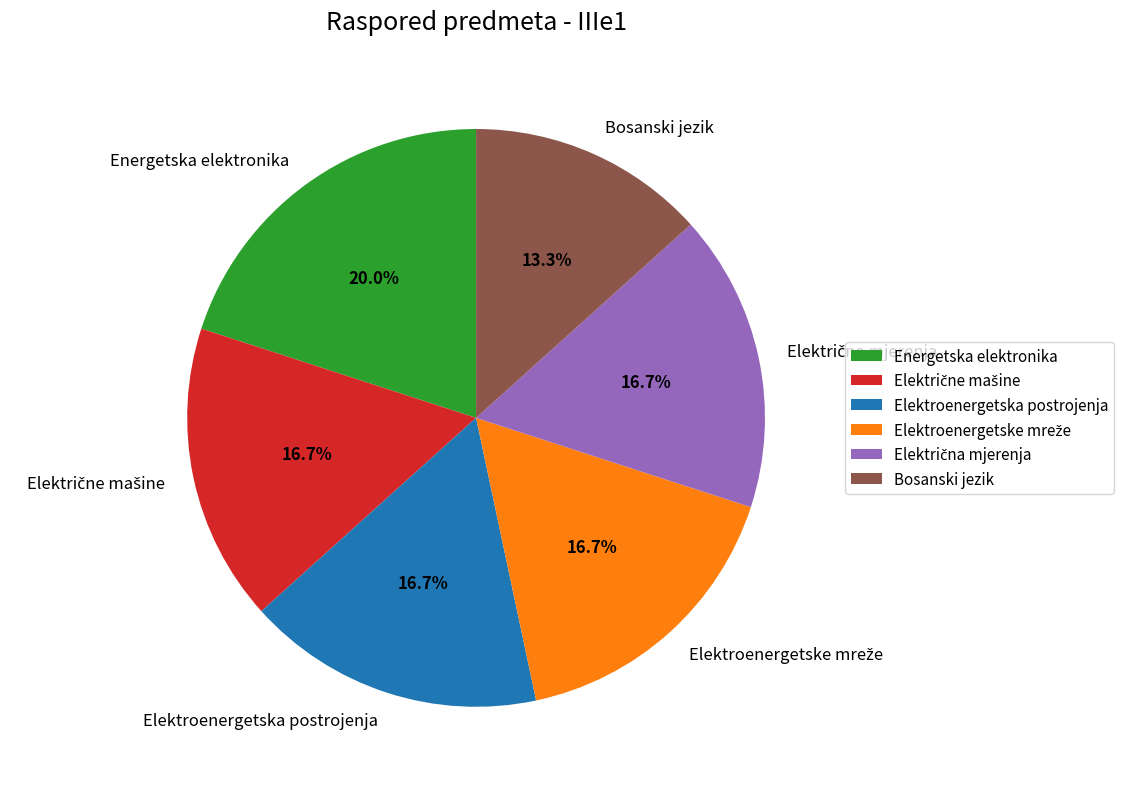

Between Bosanski jezik and Energetska elektronika, which is larger?

Energetska elektronika